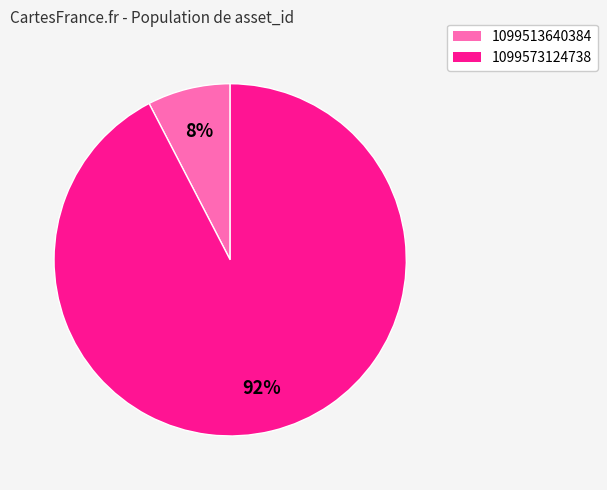

Combined, do 1099573124738 and 1099513640384 account for over 50%?

Yes